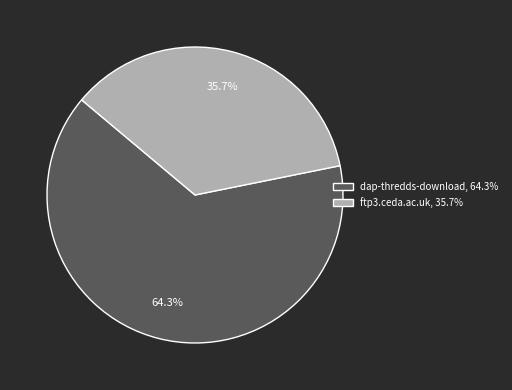

How much of the chart is everything except ftp3.ceda.ac.uk?

64.3%